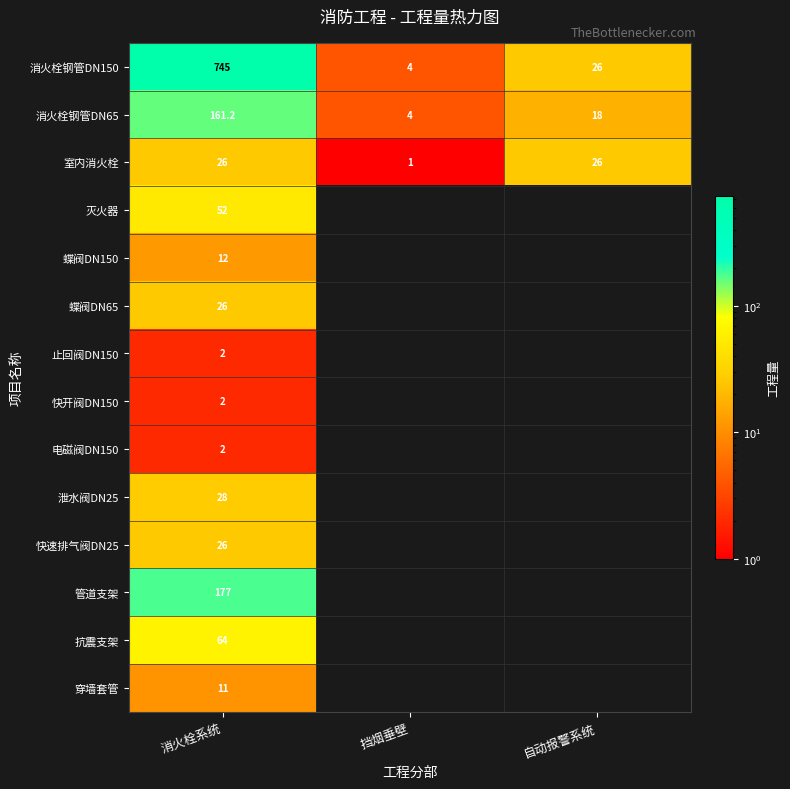

What value does the 消火栓钢管DN150 series have at 自动报警系统?

26.0